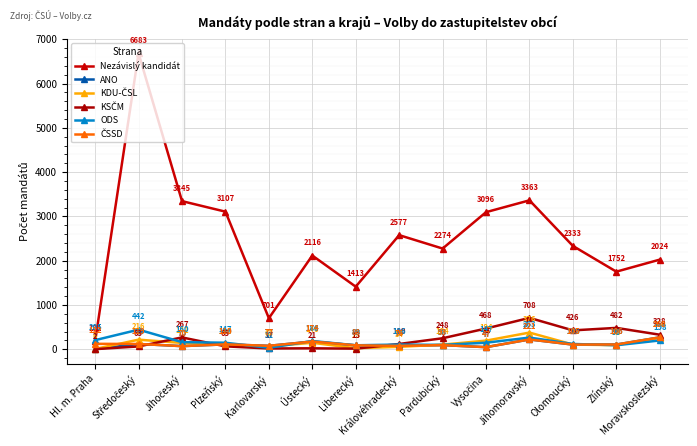

Reading left to right, list all the values displayed in this chart.

Nezávislý kandidát: Hl. m. Praha=181	Středočeský=6683	Jihočeský=3345	Plzeňský=3107	Karlovarský=701	Ústecký=2116	Liberecký=1413	Královéhradecký=2577	Pardubický=2274	Vysočina=3096	Jihomoravský=3363	Olomoucký=2333	Zlínský=1752	Moravskoslezský=2024
ANO: Hl. m. Praha=2	Středočeský=119	Jihočeský=70	Plzeňský=110	Karlovarský=77	Ústecký=174	Liberecký=88	Královéhradecký=76	Pardubický=93	Vysočina=47	Jihomoravský=221	Olomoucký=105	Zlínský=106	Moravskoslezský=268
KDU-ČSL: Hl. m. Praha=6	Středočeský=216	Jihočeský=142	Plzeňský=105	Karlovarský=63	Ústecký=146	Liberecký=23	Královéhradecký=54	Pardubický=104	Vysočina=194	Jihomoravský=376	Olomoucký=105	Zlínský=92	Moravskoslezský=260
KSČM: Hl. m. Praha=2	Středočeský=63	Jihočeský=267	Plzeňský=65	Karlovarský=17	Ústecký=21	Liberecký=13	Královéhradecký=119	Pardubický=248	Vysočina=468	Jihomoravský=708	Olomoucký=426	Zlínský=482	Moravskoslezský=328
ODS: Hl. m. Praha=205	Středočeský=442	Jihočeský=160	Plzeňský=147	Karlovarský=31	Ústecký=186	Liberecký=89	Královéhradecký=106	Pardubický=98	Vysočina=147	Jihomoravský=263	Olomoucký=119	Zlínský=90	Moravskoslezský=198
ČSSD: Hl. m. Praha=122	Středočeský=119	Jihočeský=70	Plzeňský=110	Karlovarský=77	Ústecký=174	Liberecký=88	Královéhradecký=76	Pardubický=93	Vysočina=47	Jihomoravský=221	Olomoucký=105	Zlínský=106	Moravskoslezský=268